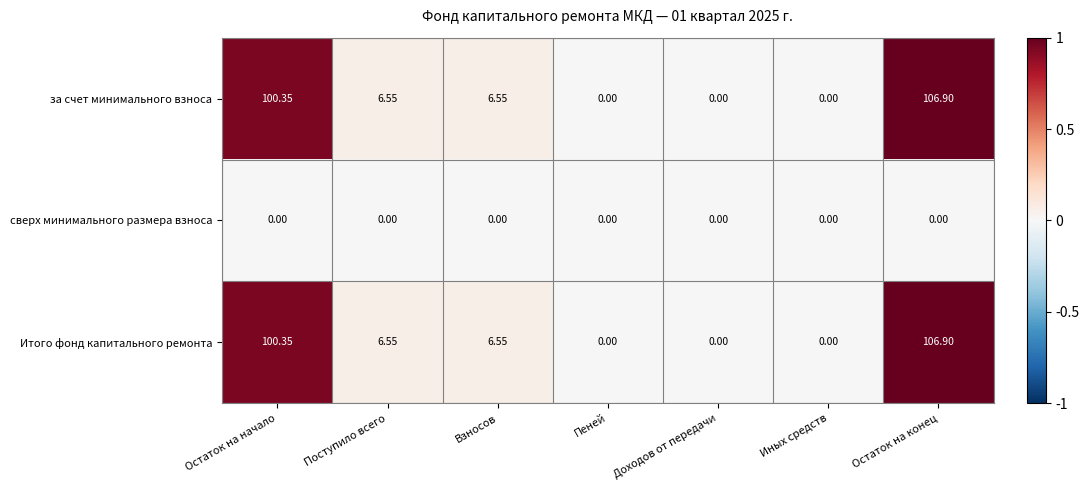

At which category is the sum across all series the highest?

Остаток на конец